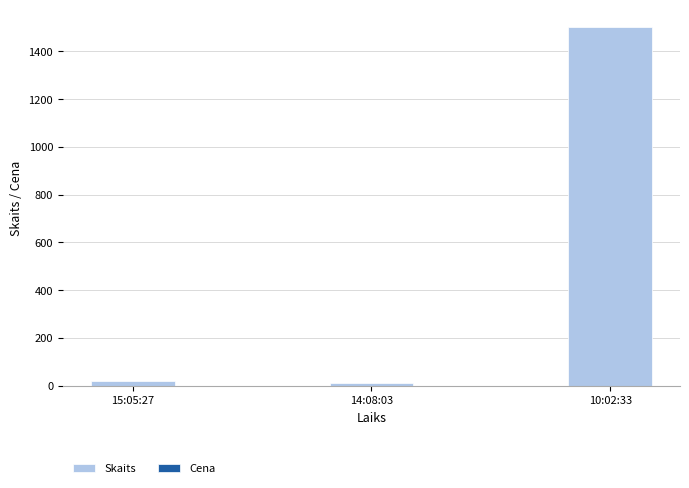

Which category has the highest value across all series?

10:02:33